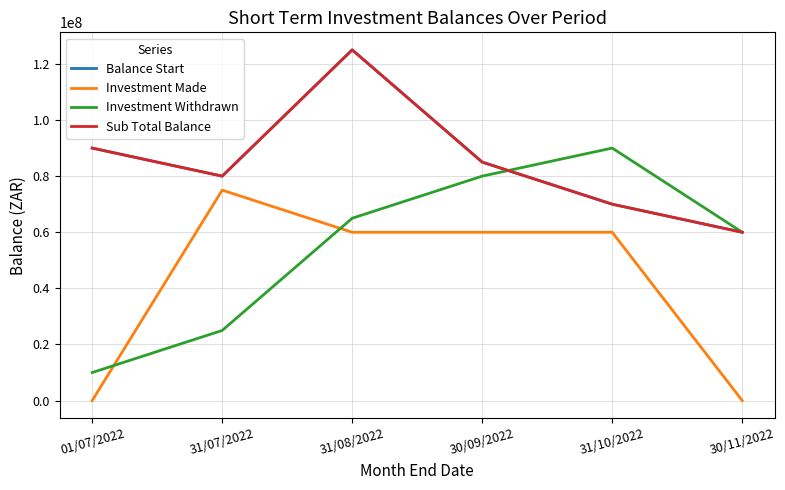

How many Investment Withdrawn values are between 25000000 and 80000000?

4